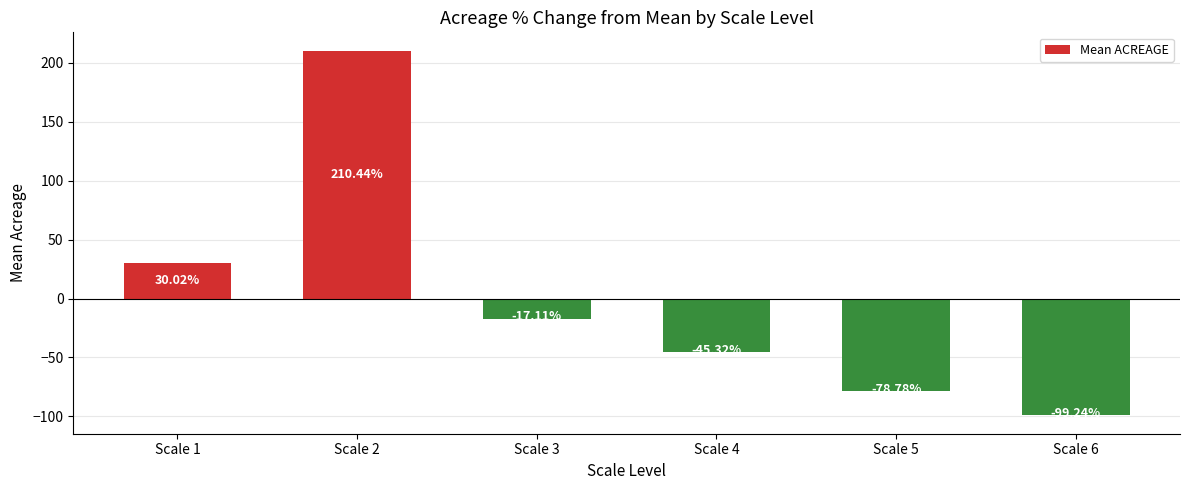

Read the value at Scale 1.

30.0